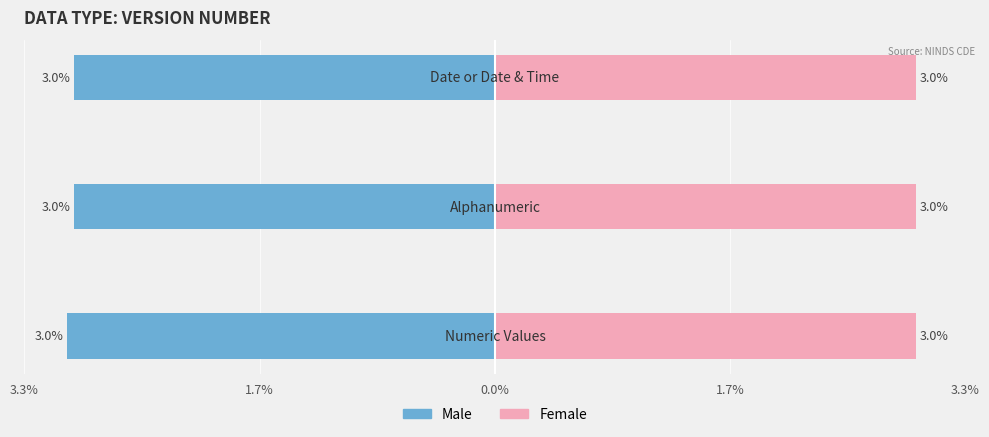

True or false: Male has a value of -3.0 at 0.0%.

True